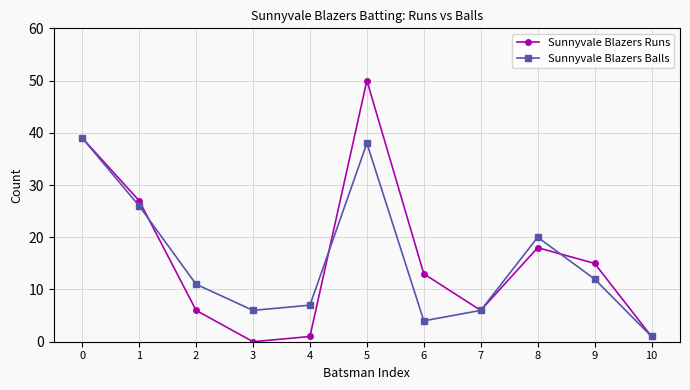

Read the Sunnyvale Blazers Balls value at 3, to the nearest 5.

5